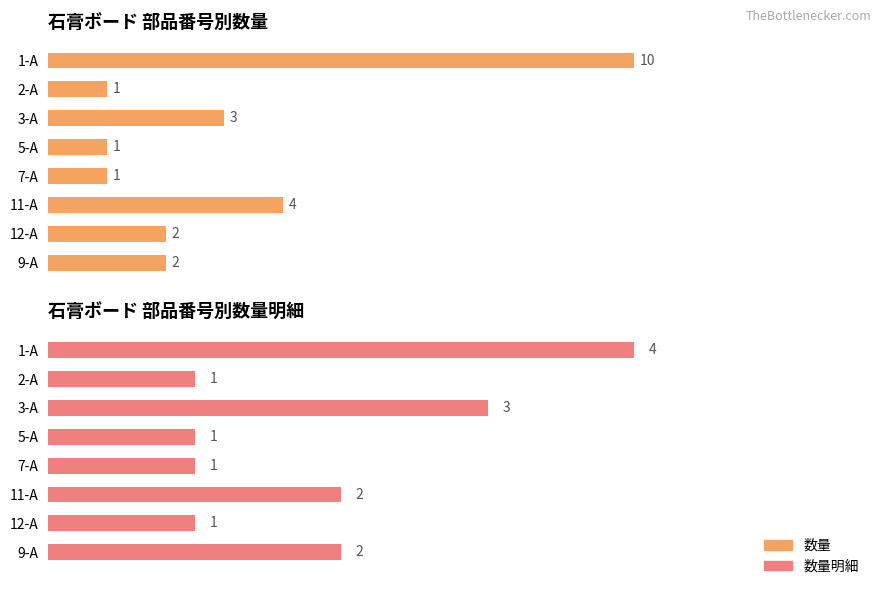

The 数量明細 series shows 1 at 7-A. True or false?

True